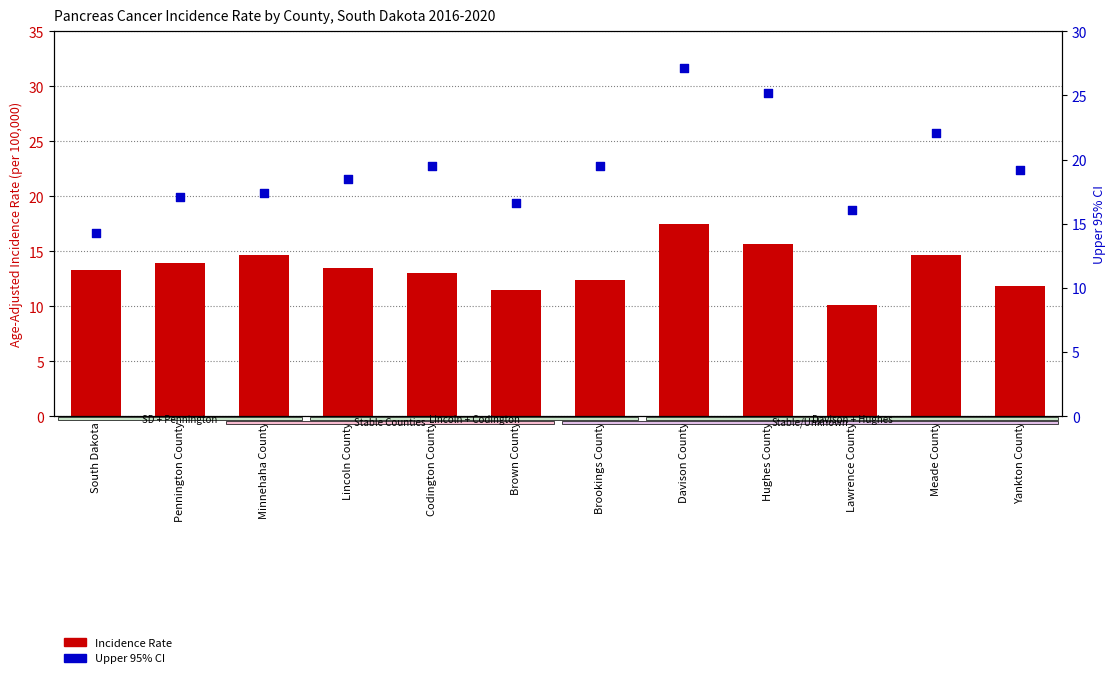

Which series reaches the maximum Y coordinate?

Upper 95% CI